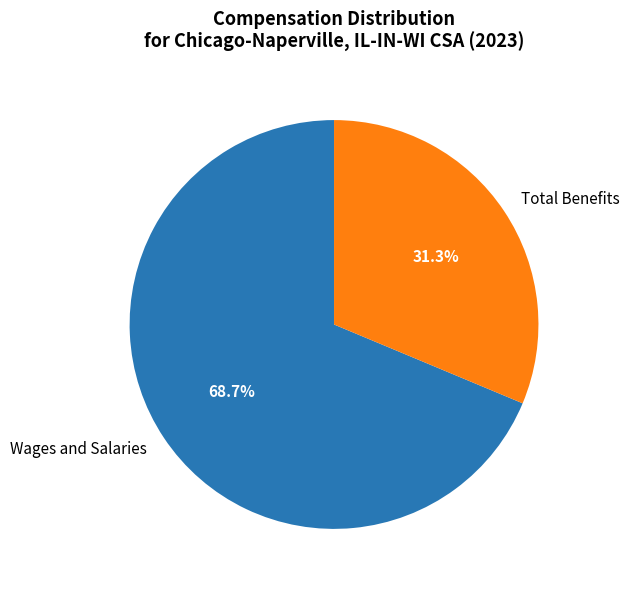

Combined, do Total Benefits and Wages and Salaries account for over 50%?

Yes